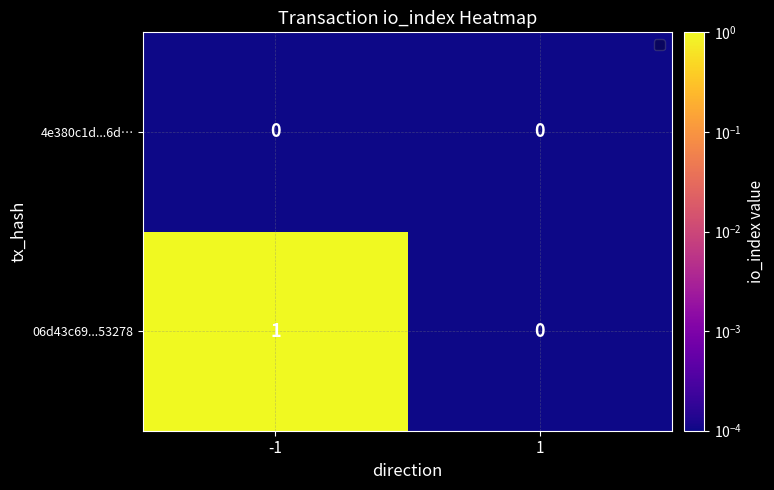

What is the total value across all series at -1?

1